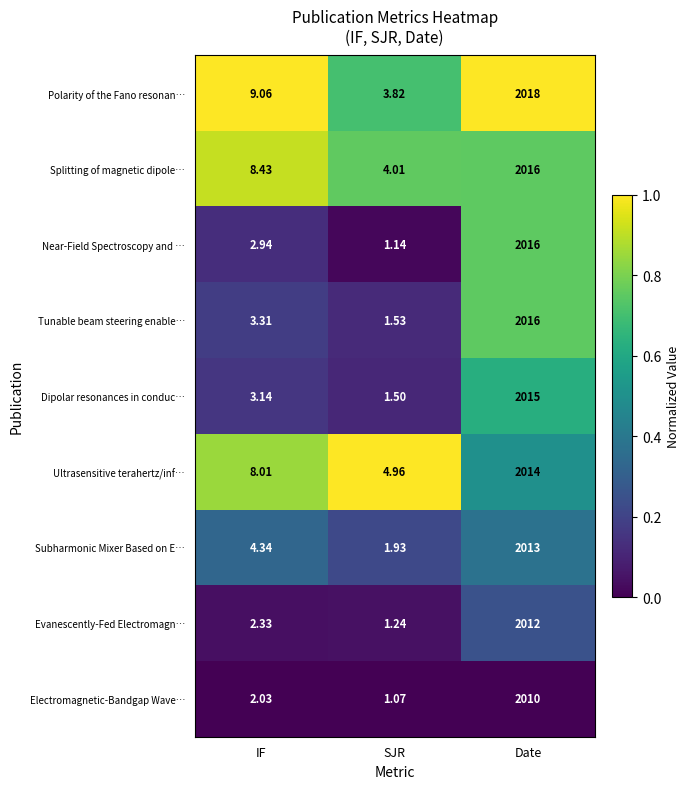

List the labels in order of Evanescently-Fed Electromagn… value, largest first.

Date, IF, SJR